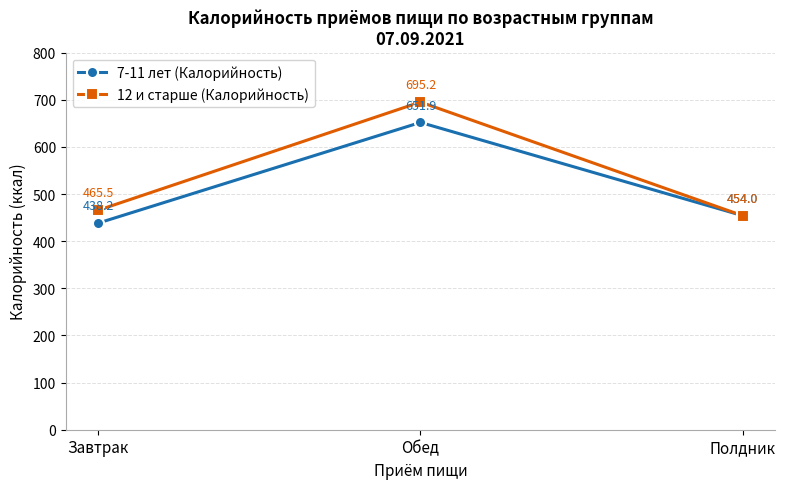

What is the label of the 3rd point from the right?

Завтрак